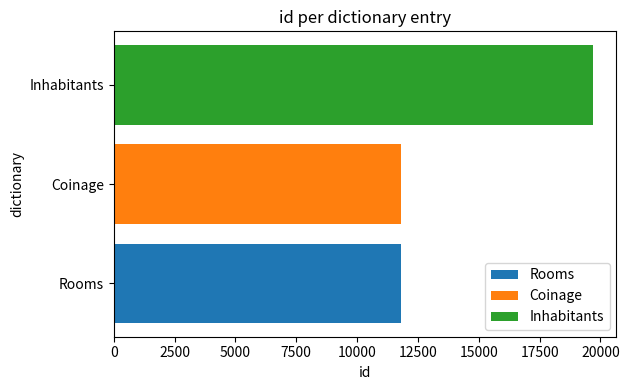

True or false: the data shows 11804 at Rooms.

True